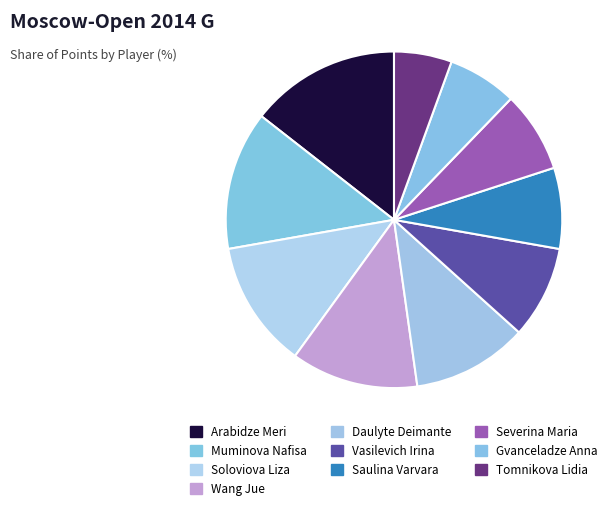

Is Vasilevich Irina the majority of the pie?

No